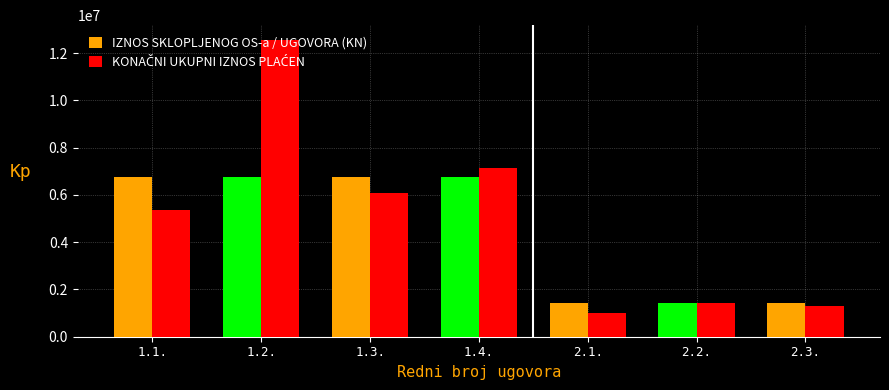

At which category is the sum across all series the highest?

1.2.